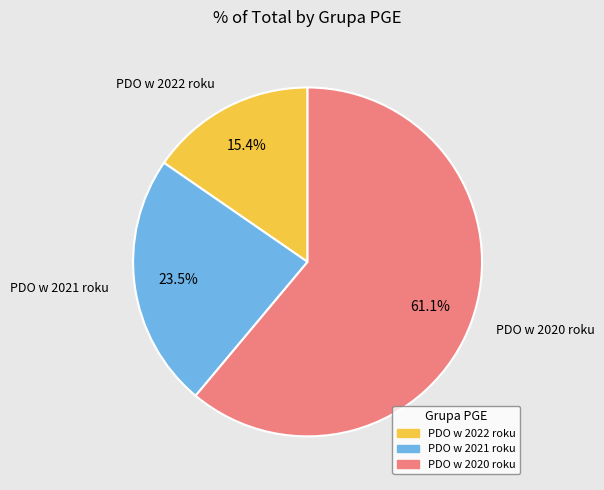

Rank the categories by value from lowest to highest.

PDO w 2022 roku, PDO w 2021 roku, PDO w 2020 roku